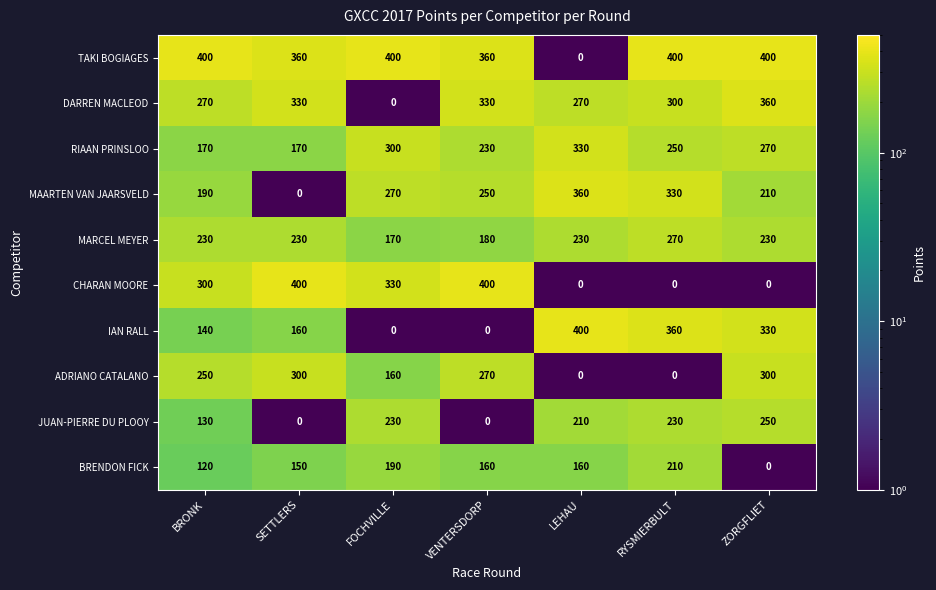

What is the difference between the RIAAN PRINSLOO values at VENTERSDORP and ZORGFLIET?

40